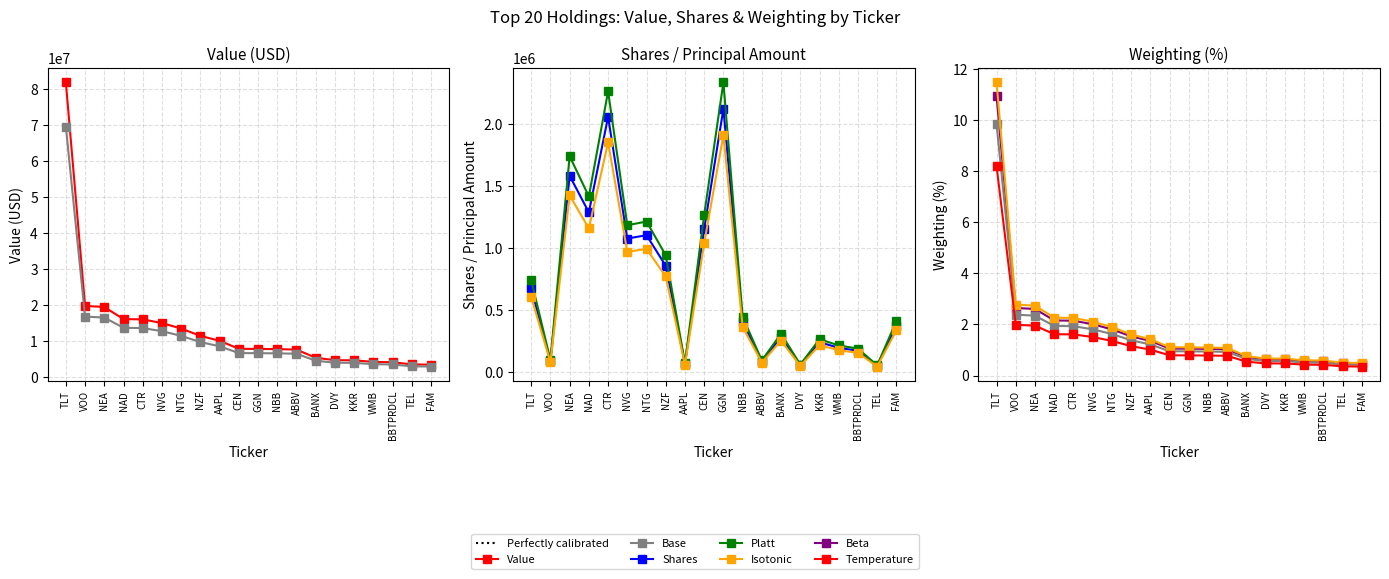

True or false: Weighting has a value of 2.2 at NAD.

True